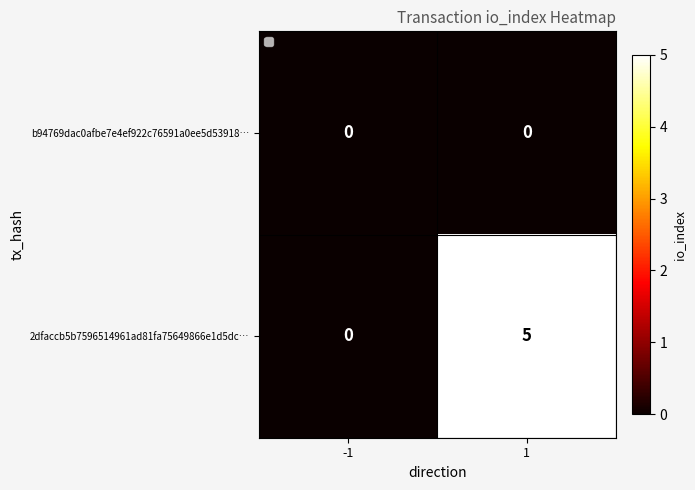

How many categories are shown in the chart?

2